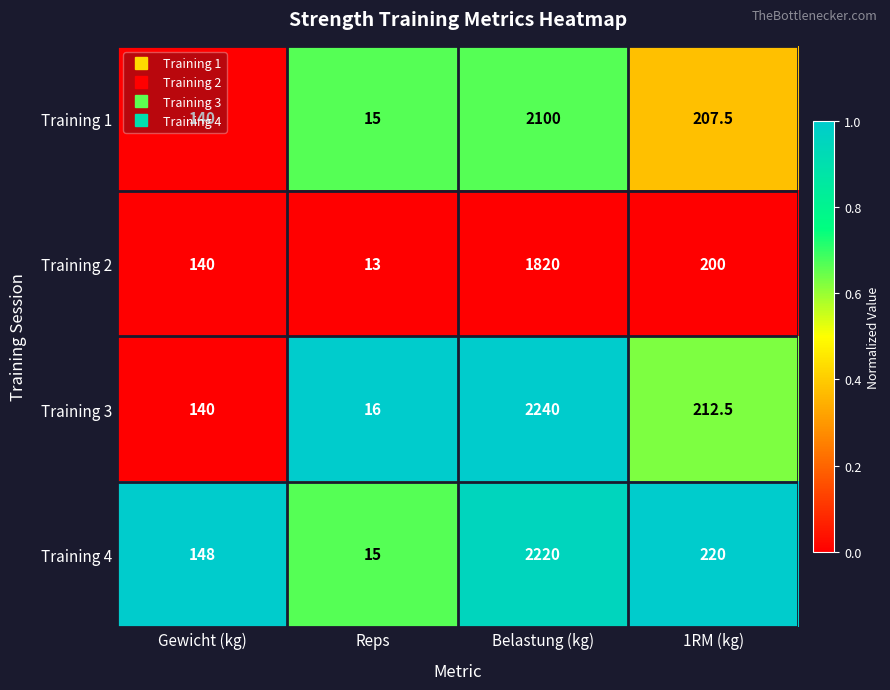

Rank the categories by Training 3 value from highest to lowest.

Belastung (kg), 1RM (kg), Gewicht (kg), Reps